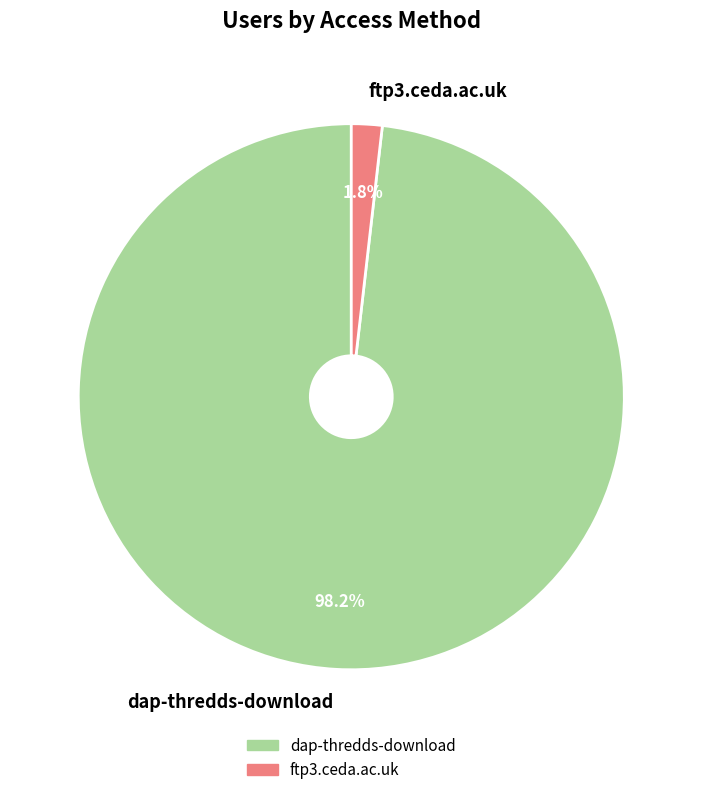

To the nearest percent, what portion does ftp3.ceda.ac.uk represent?

2%